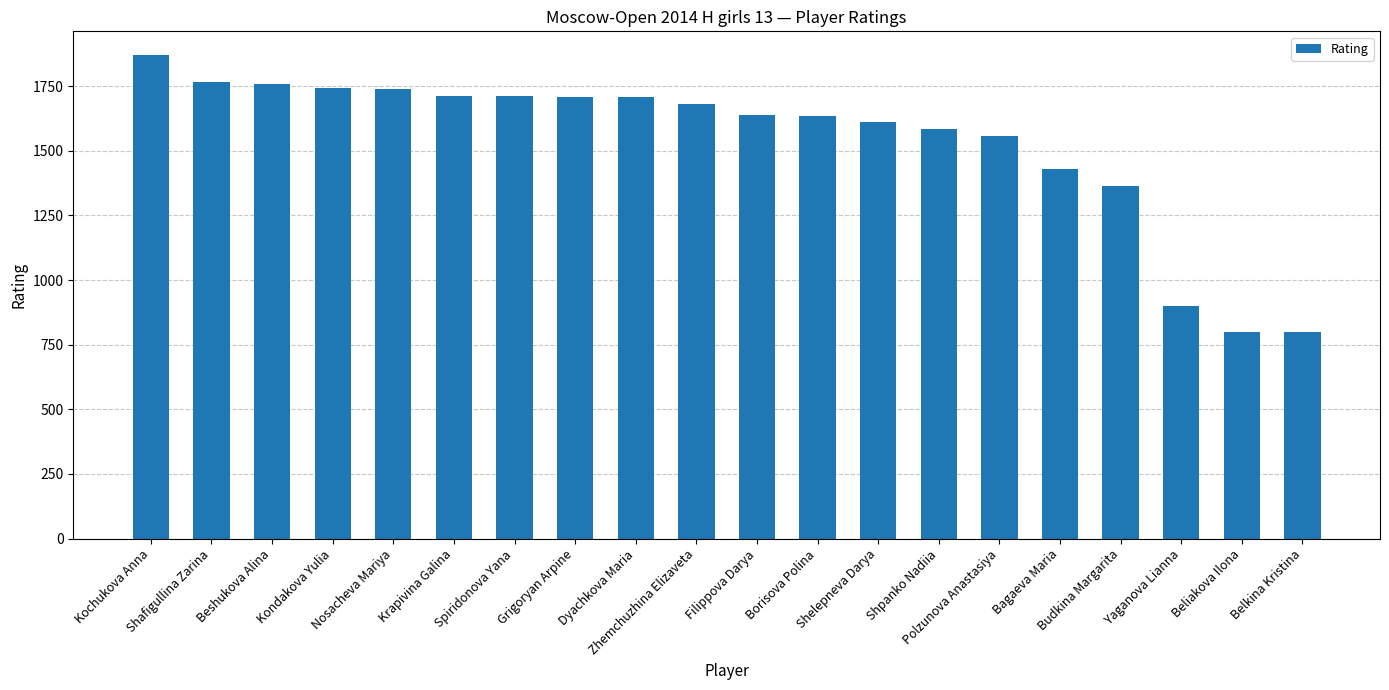

What is the value of the 16th bar from the left?

1430